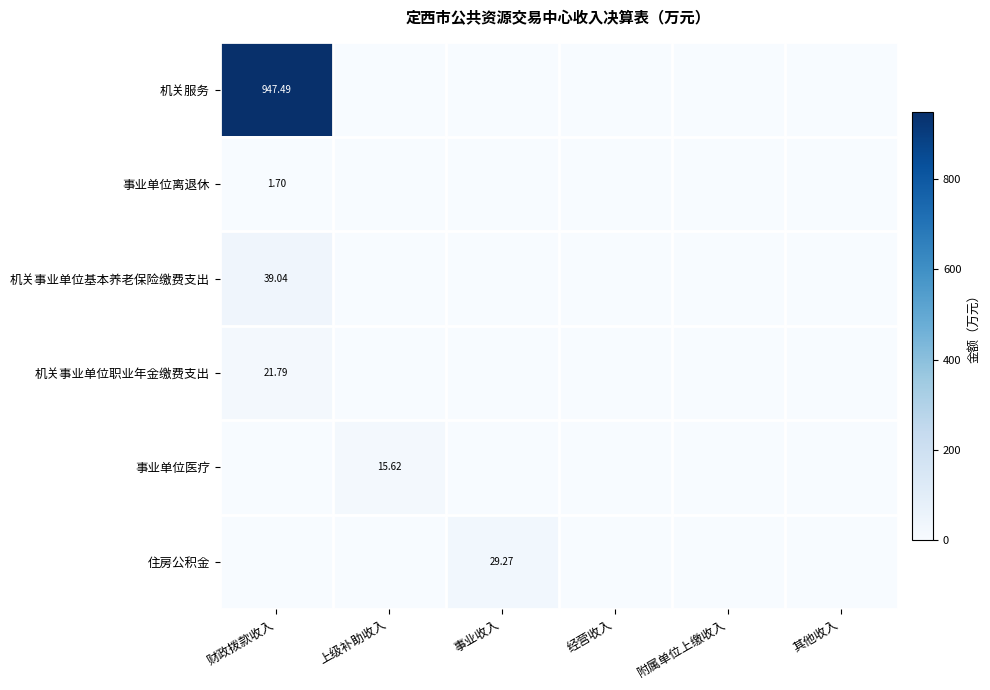

Which series has the largest total across all categories?

机关服务